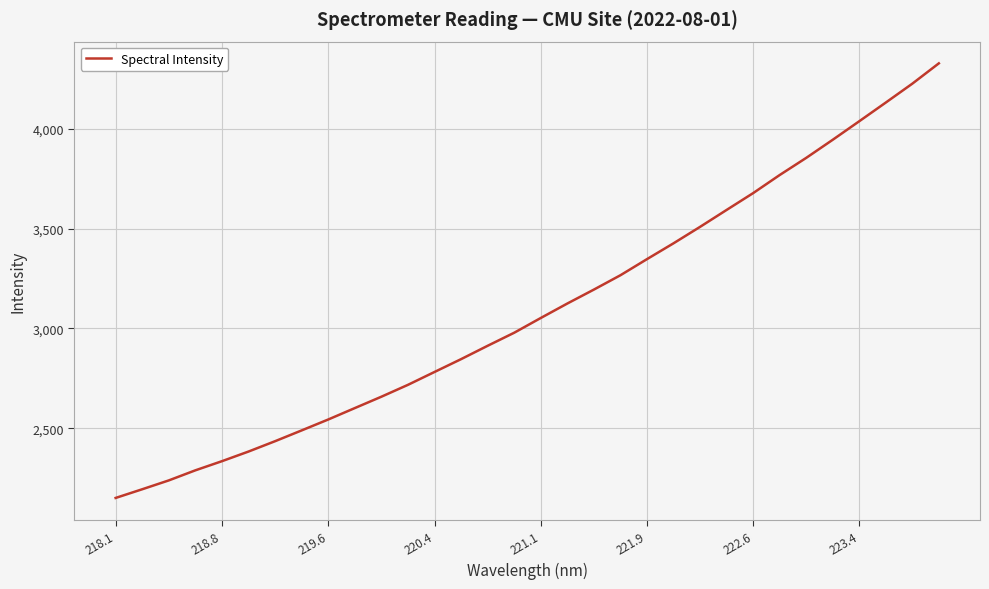

What is the difference between the maximum and minimum values?

2175.8